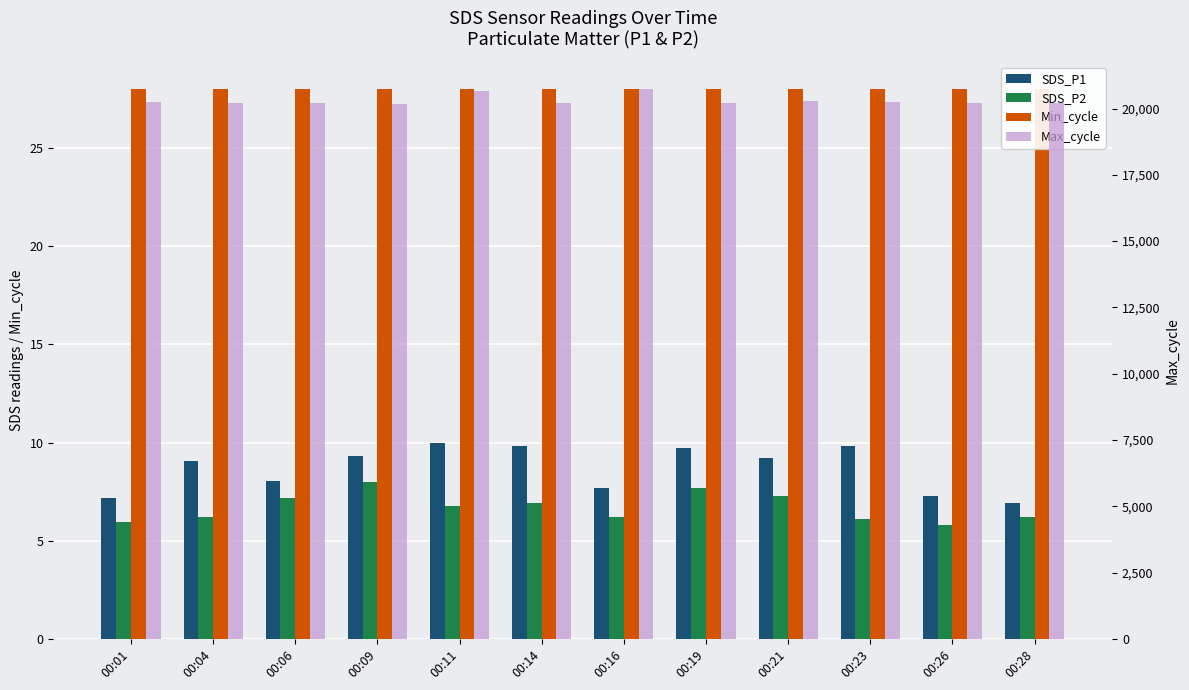

Which category has the lowest value across all series?

00:26